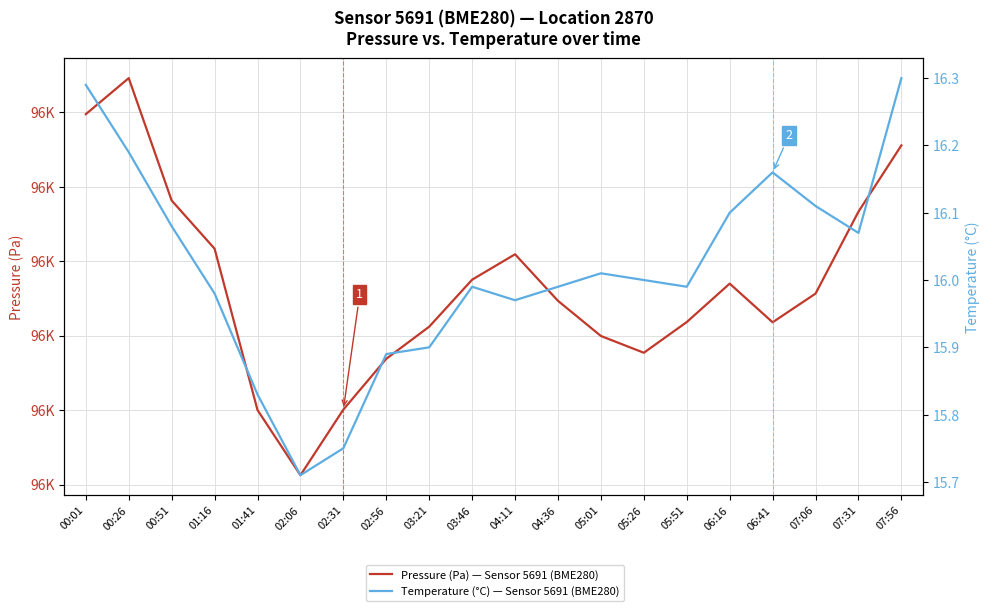

Does the chart display data point markers on the line(s)?

No